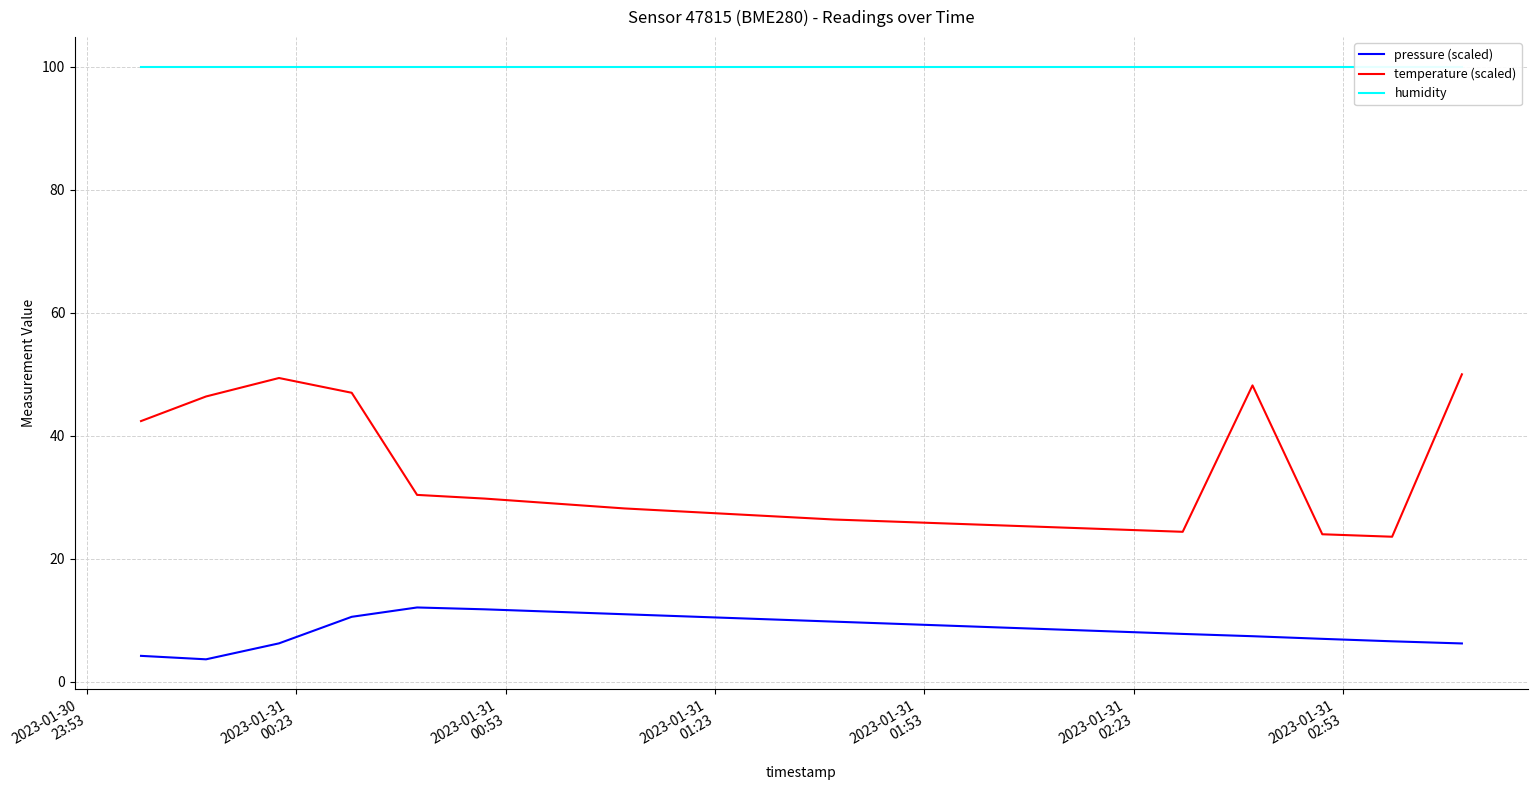

True or false: temperature (scaled) and pressure (scaled) cross at least once.

False